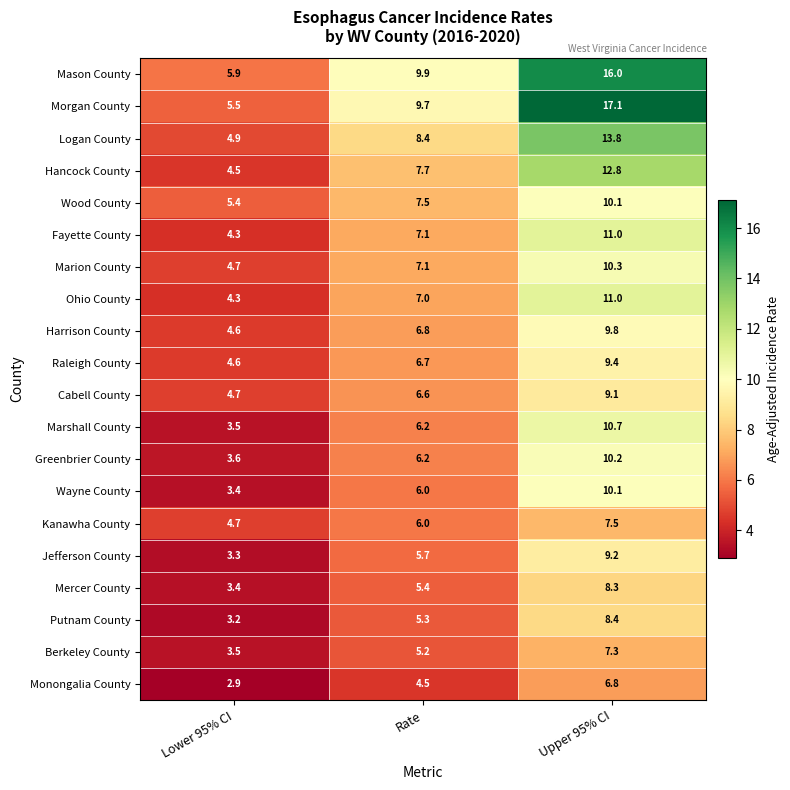

Count the number of categories in the chart.

3